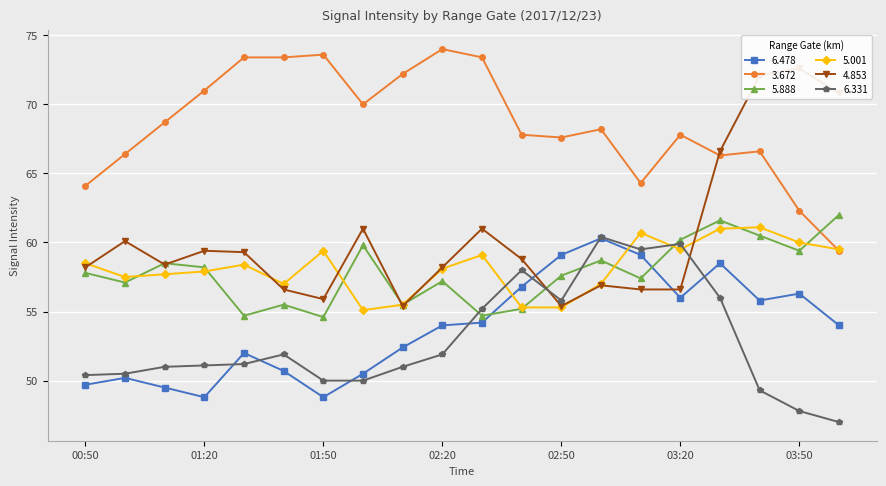

At which category is the sum across all series the highest?

03:30